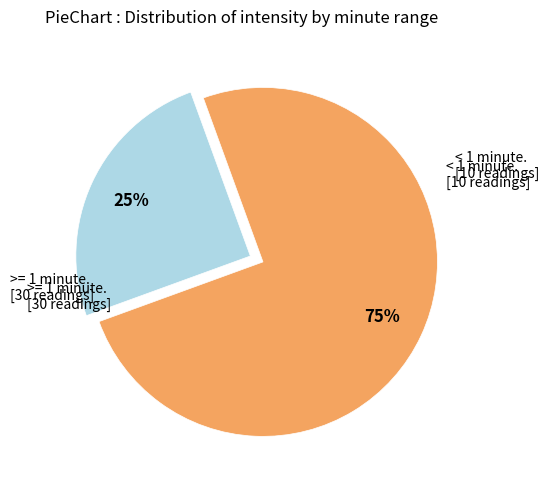

To the nearest percent, what is the average slice percentage?

50%